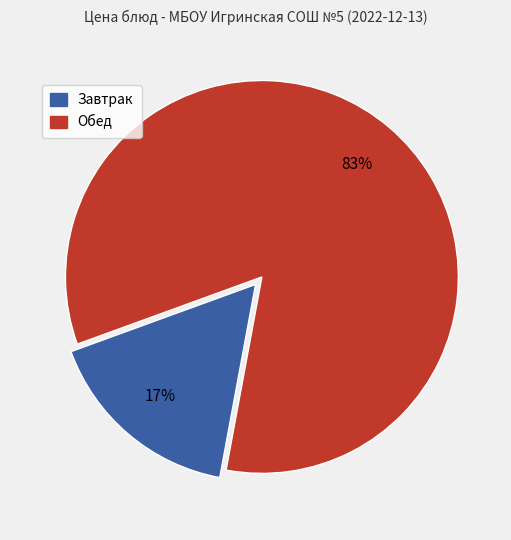

To the nearest percent, what is the average slice percentage?

50%